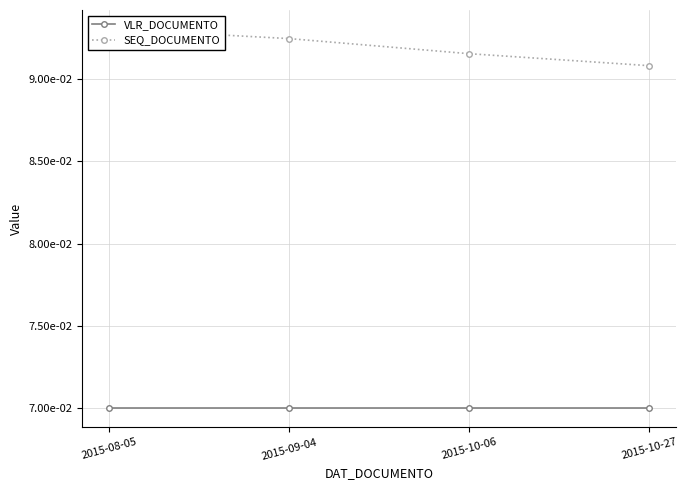

Count the number of categories in the chart.

4